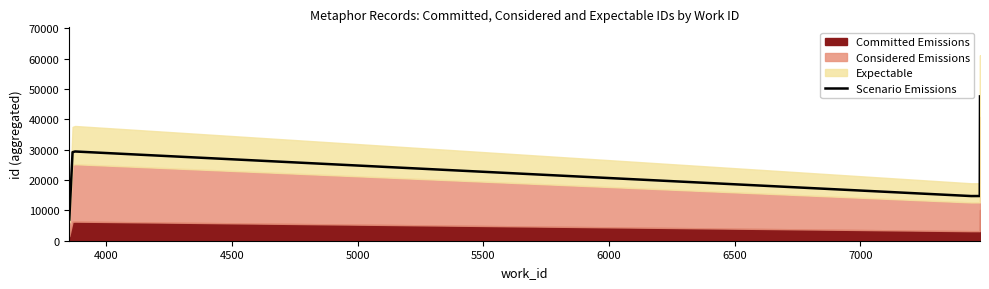

What is the difference between the maximum and minimum values?

40553.8